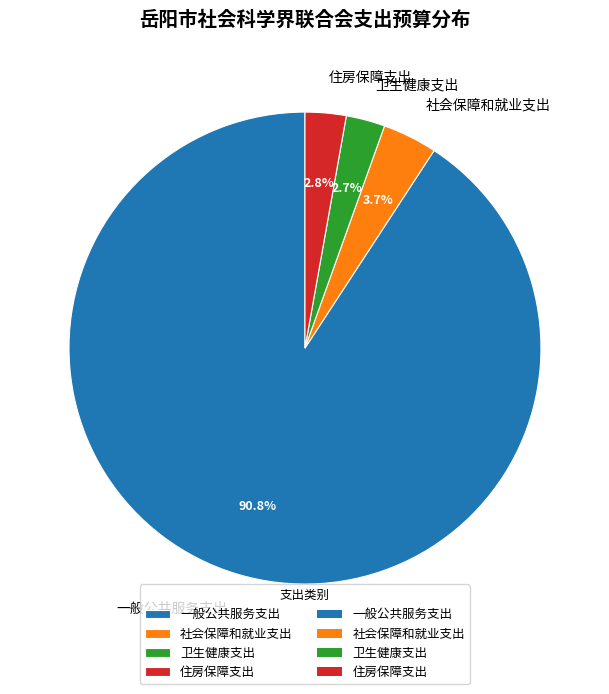

Between 社会保障和就业支出 and 一般公共服务支出, which is larger?

一般公共服务支出